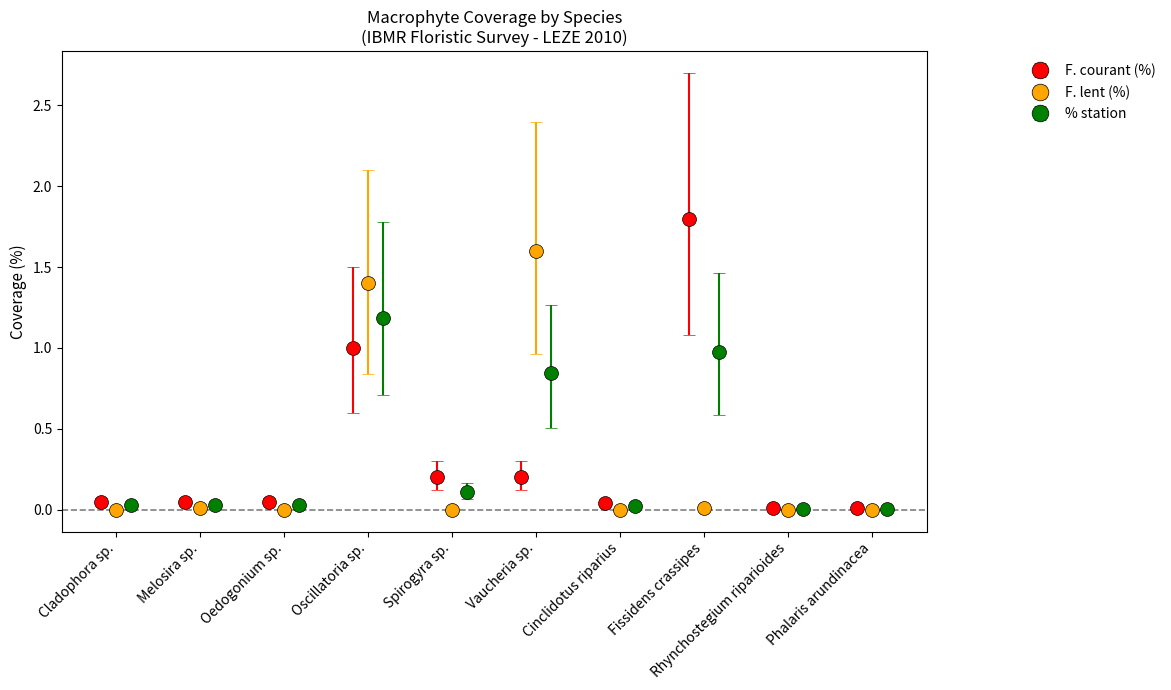

What is the value of the F. courant (%) point at the 6th from the left?

0.2